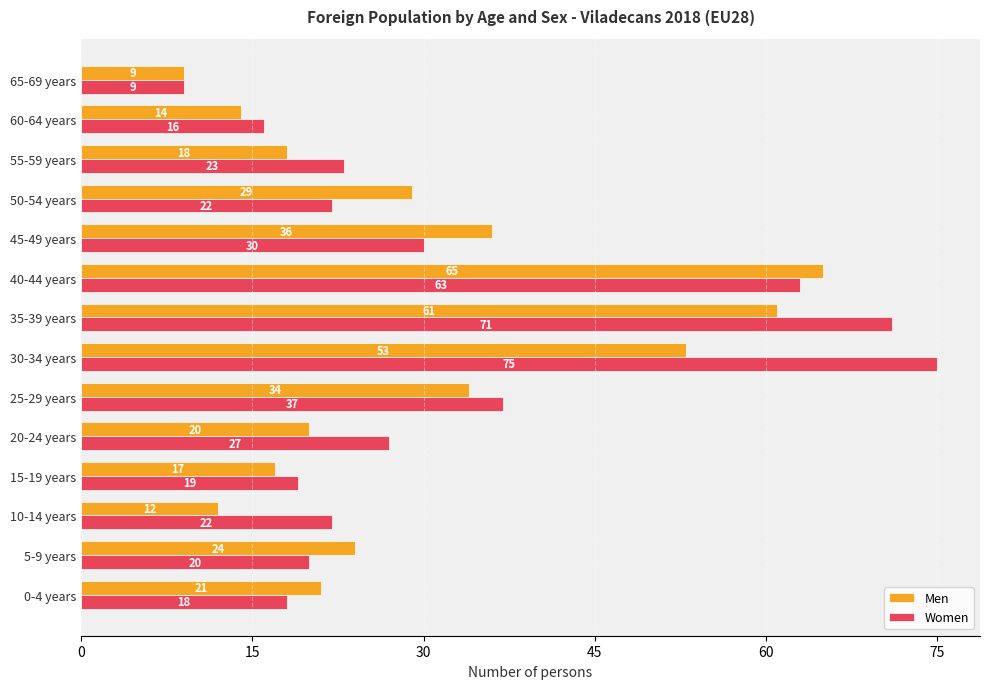

List the series in order of their overall mean, lowest first.

Men, Women